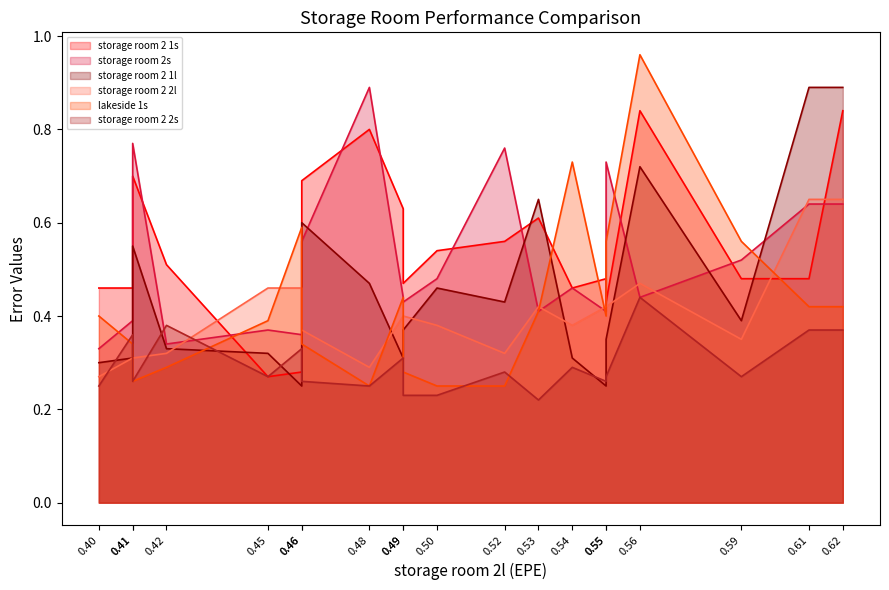

What is the minimum value for lakeside 1s?

0.2